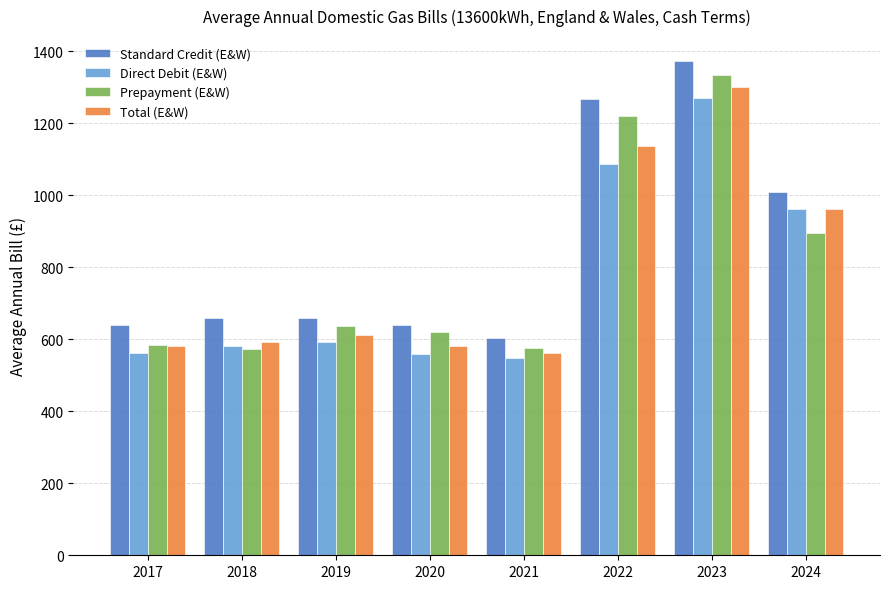

What is the value of the Direct Debit (E&W) bar at the 5th from the left?

547.3